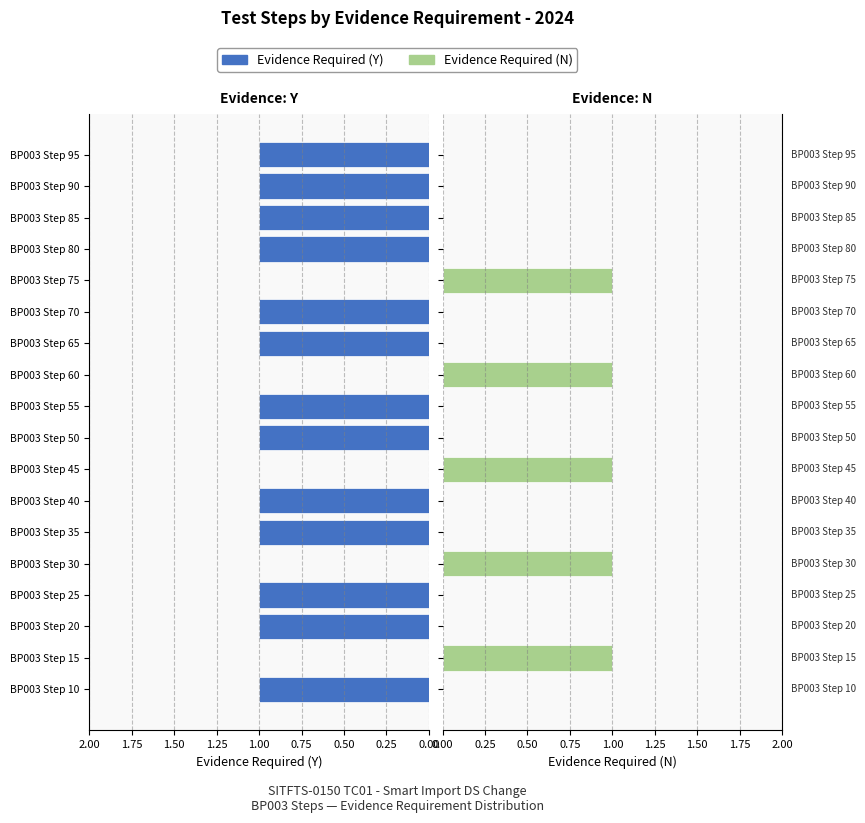

Which series has the largest total across all categories?

Evidence Required (Y)